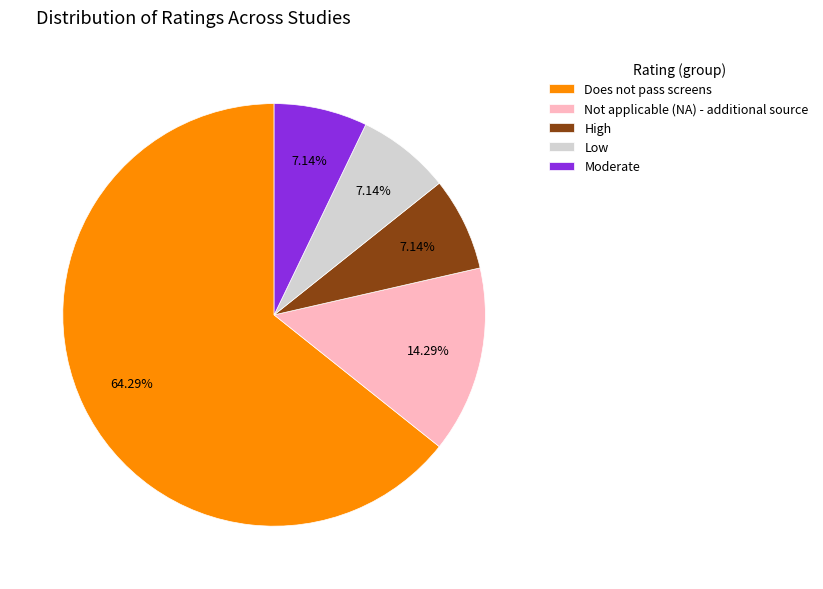

How many segments does this pie chart have?

5